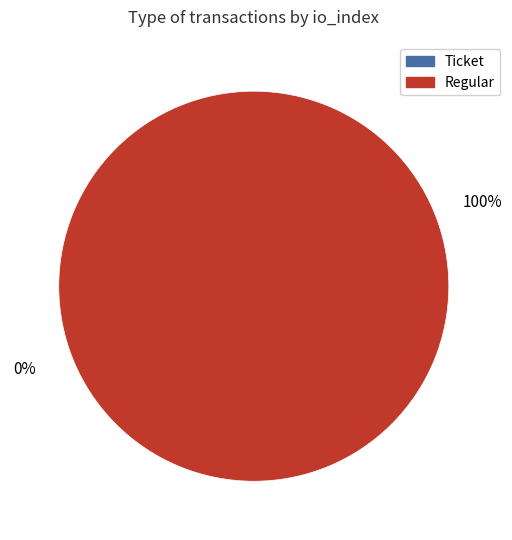

Do Ticket (io_index=0) and Regular (io_index=17) together represent more than half of the pie?

Yes